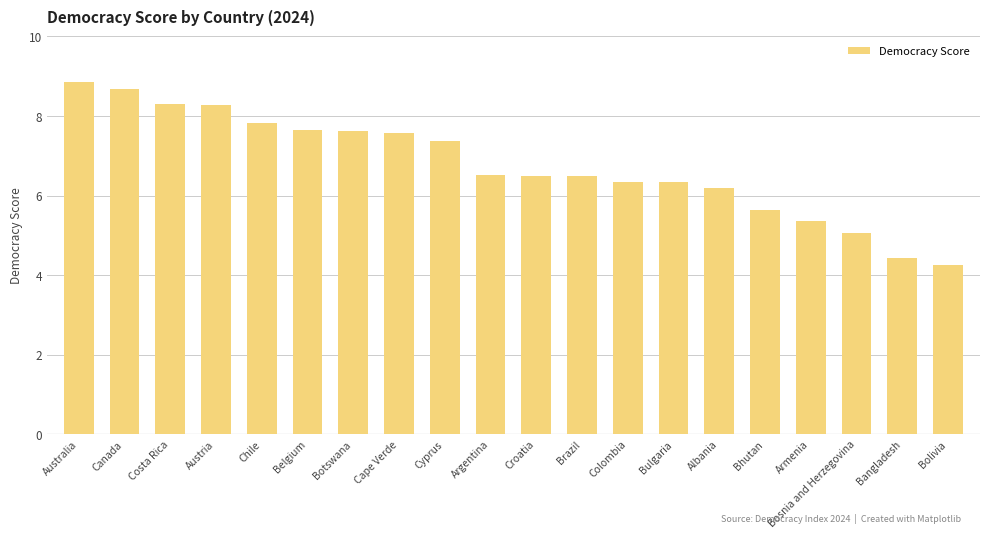

At which category does the chart reach its peak across all series?

Australia